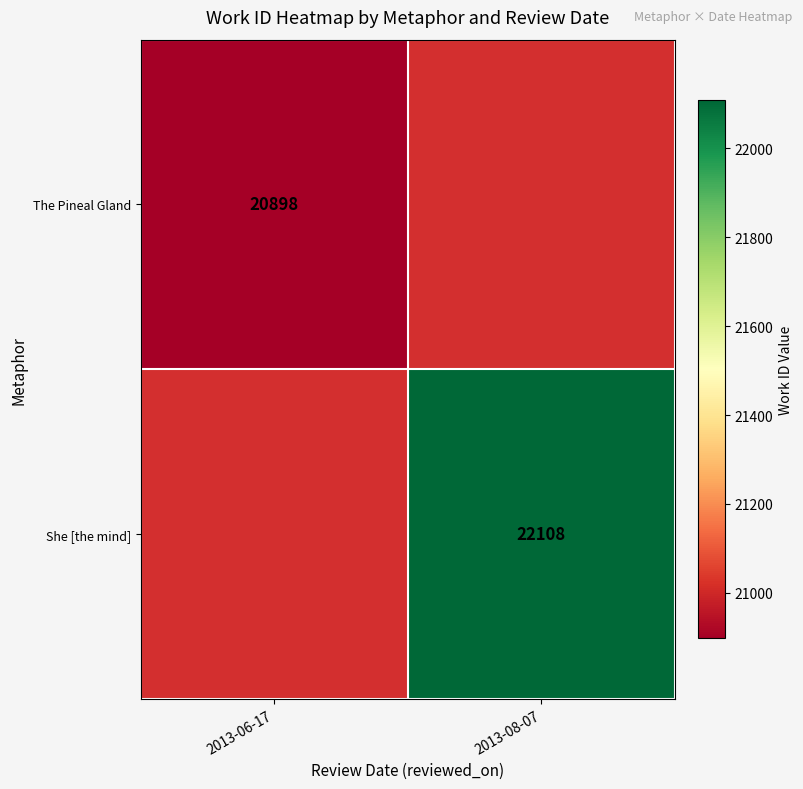

The The Pineal Gland series shows 20898 at 2013-06-17. True or false?

True